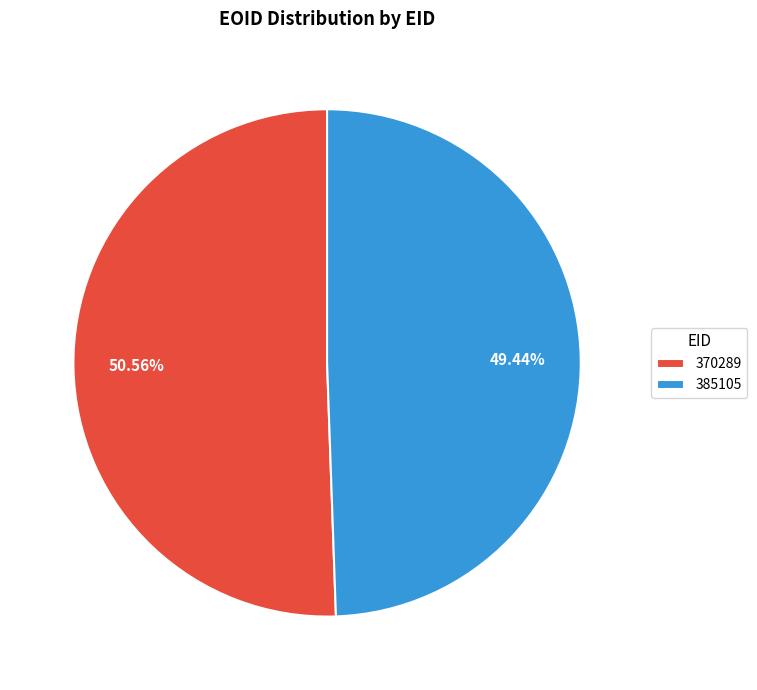

To the nearest percent, what portion does 370289 represent?

51%